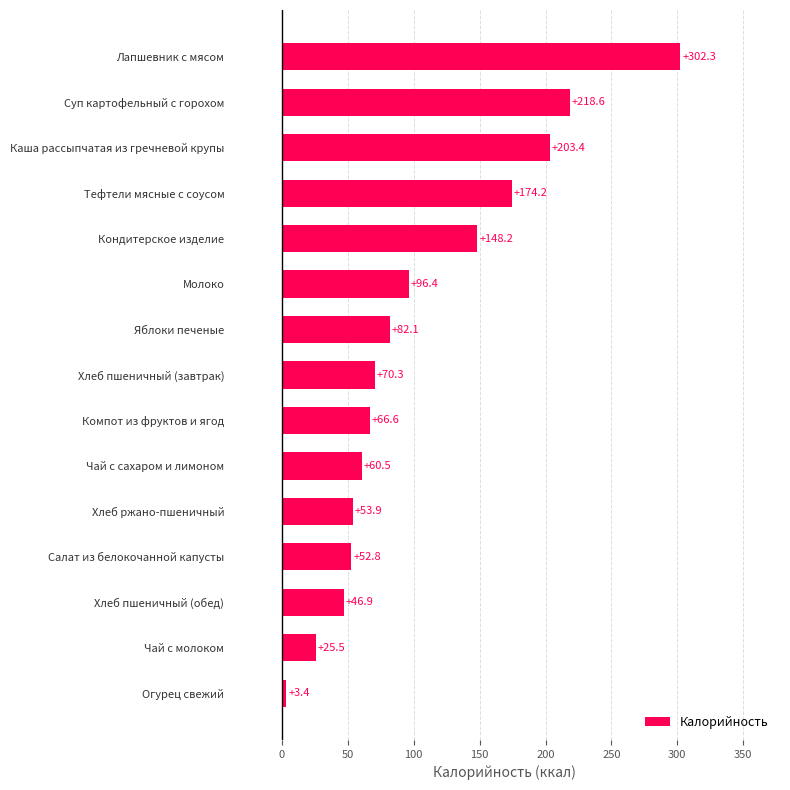

Count the number of values greater than 70.

8